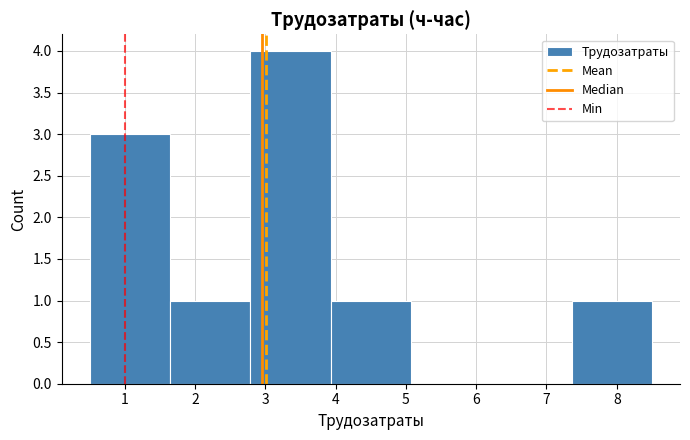

Reading left to right, transcribe this chart: for each bar, give the range it covers on the x-axis and its height. Neither the bar edges nor the heights are printed on the chart, so give them approximately, as read against the axes.

0.5 to 1.6: 3
1.6 to 2.8: 1
2.8 to 3.9: 4
3.9 to 5.1: 1
5.1 to 6.2: 0
6.2 to 7.4: 0
7.4 to 8.5: 1